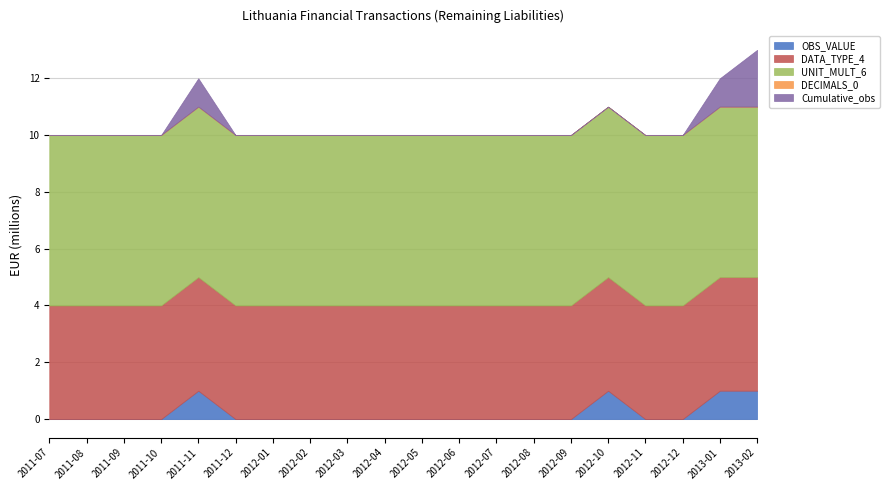

True or false: DECIMALS_0 has more than 0 interior local peaks.

False